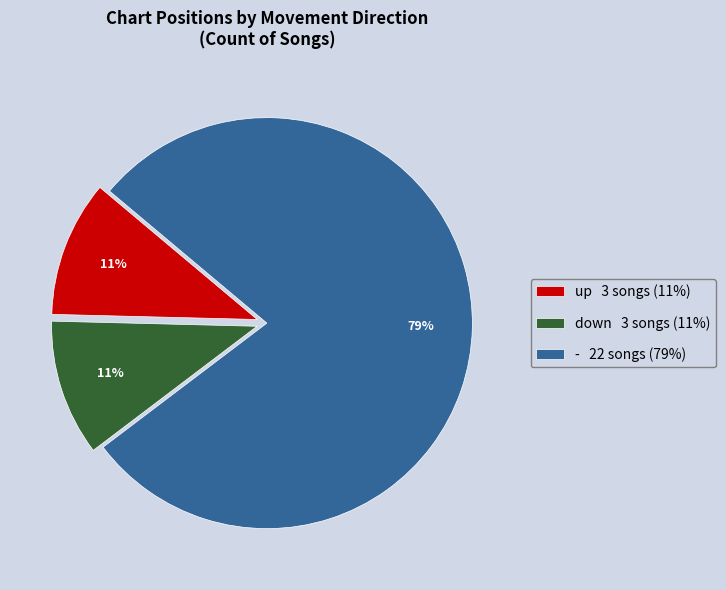

True or false: - accounts for 68% of the total.

False